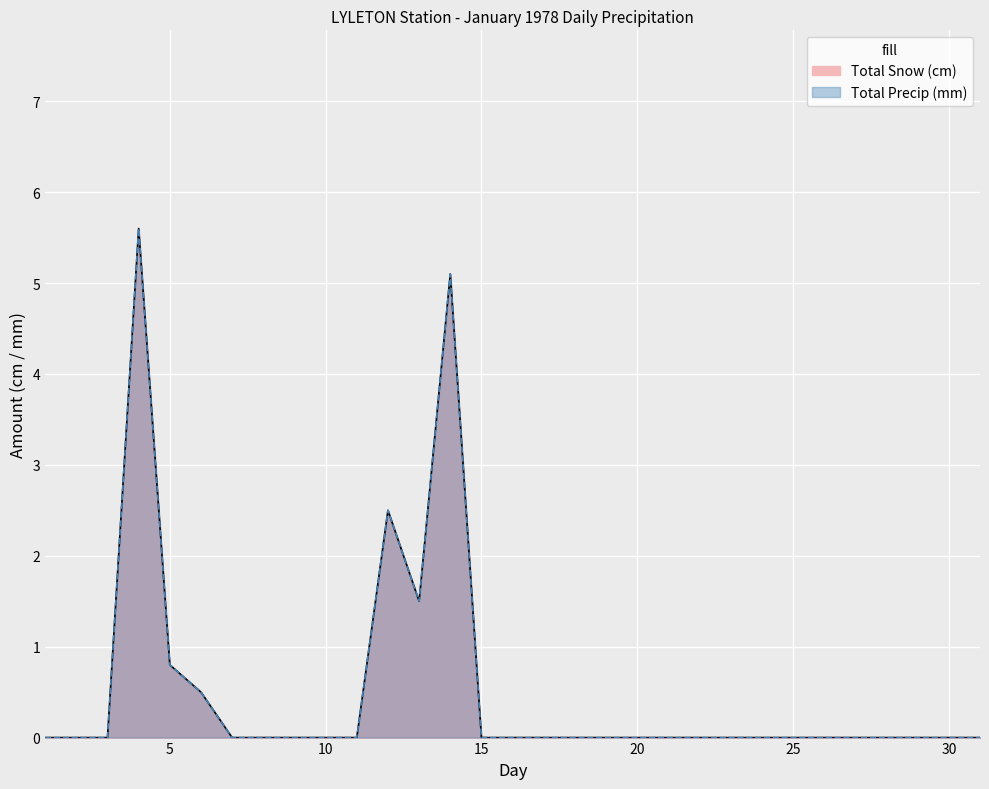

What is the average value of the Total Precip (mm) series?

0.5